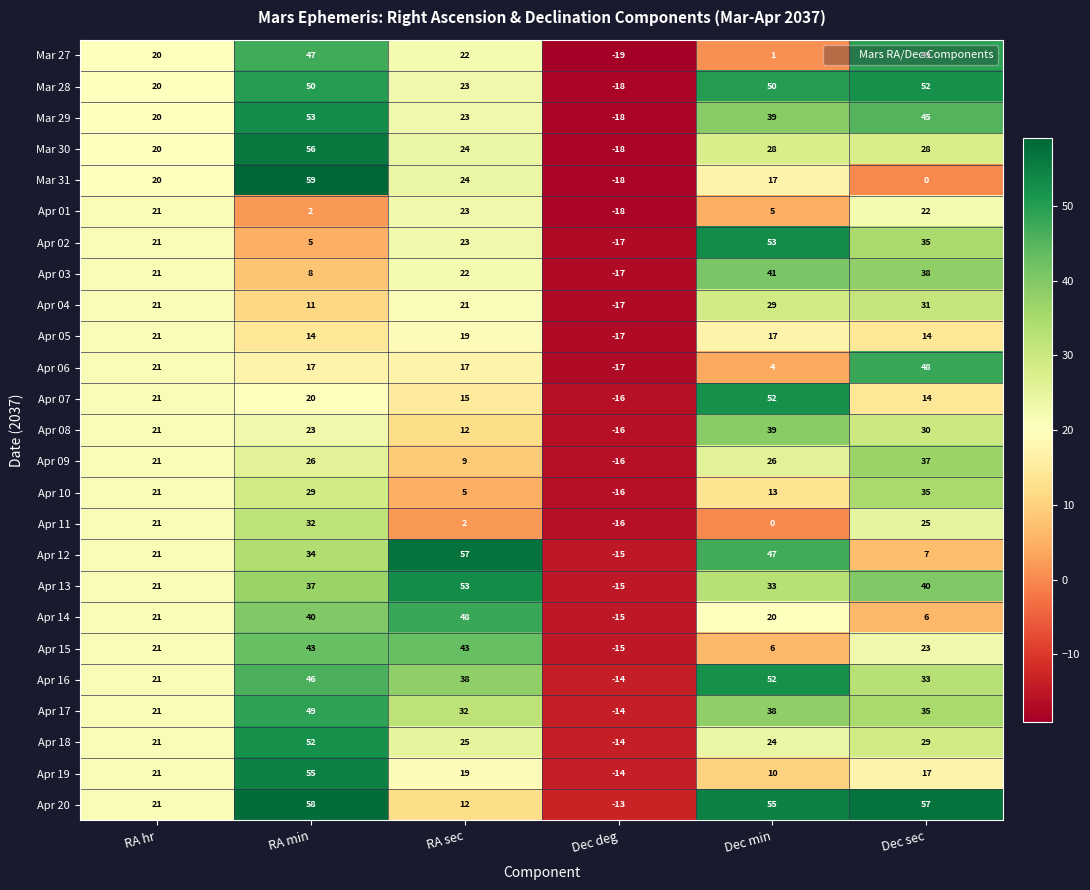

Rank the categories by Mar 29 value from highest to lowest.

RA min, Dec sec, Dec min, RA sec, RA hr, Dec deg